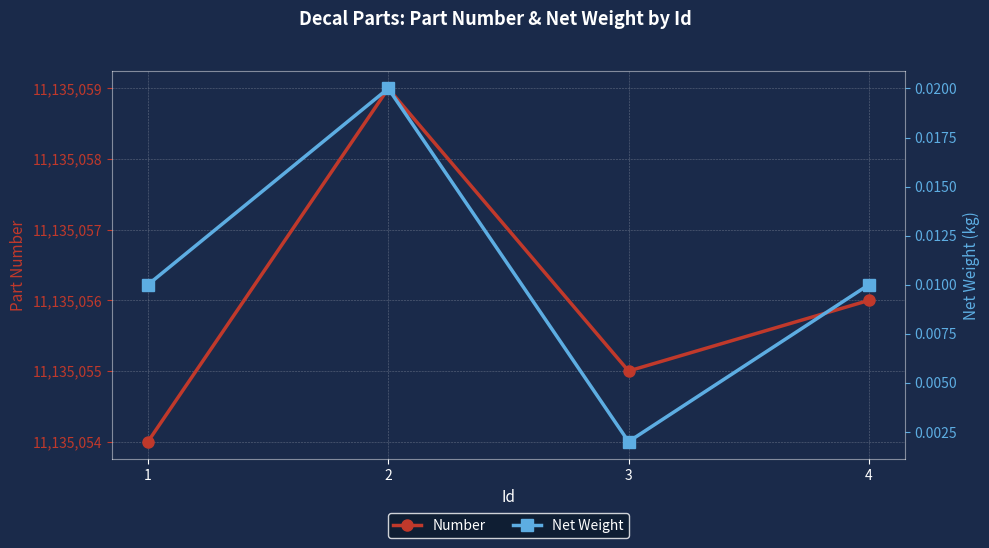

Is this an area chart (filled region under the line)?

No